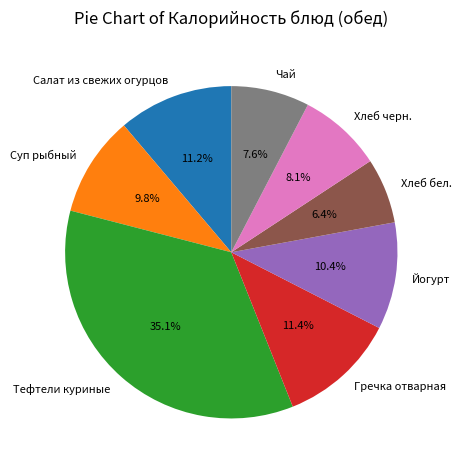

True or false: Хлеб черн. accounts for 8% of the total.

True